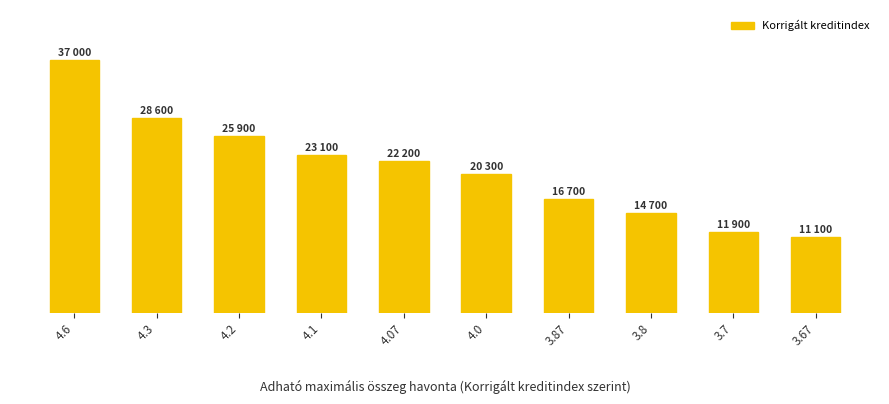

True or false: the data shows 20542 at 3.7.

False